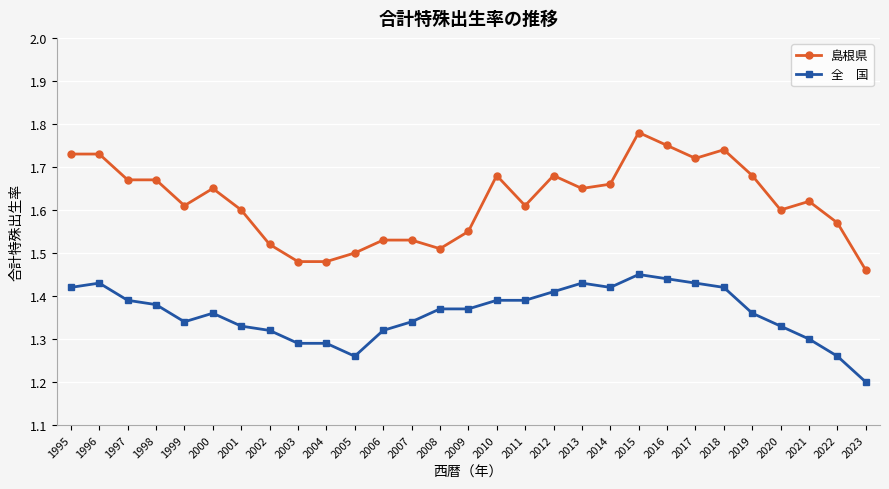

What is the total value across all series at 2000?

3.0